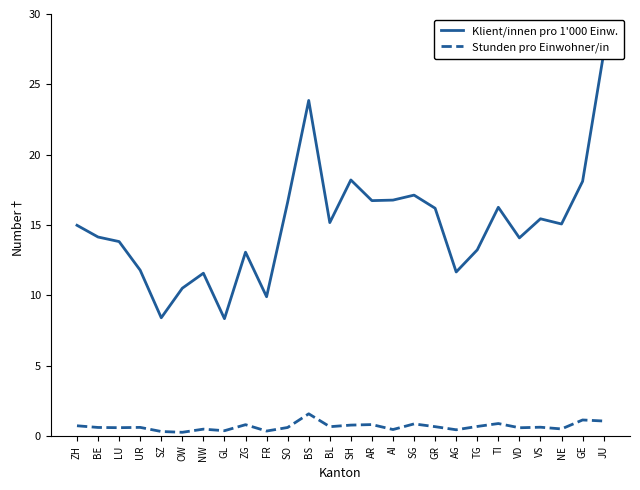

What is the total value across all series at AG?

12.1